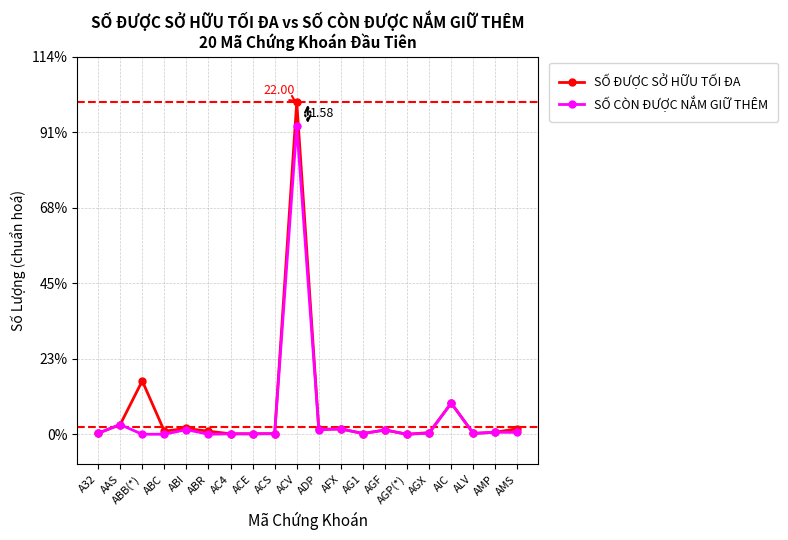

Reading left to right, transcribe all the data shown in this chart.

SỐ ĐƯỢC SỞ HỮU TỐI ĐA: 0.1	0.6	3.5	0.2	0.4	0.2	0.0	0.0	0.0	22.0	0.3	0.4	0.0	0.3	0.0	0.1	2.1	0.1	0.1	0.4
SỐ CÒN ĐƯỢC NẮM GIỮ THÊM: 0.1	0.6	-0.0	0.0	0.3	0.0	0.0	0.0	0.0	20.4	0.3	0.4	0.0	0.3	-0.0	0.1	2.1	0.1	0.1	0.1